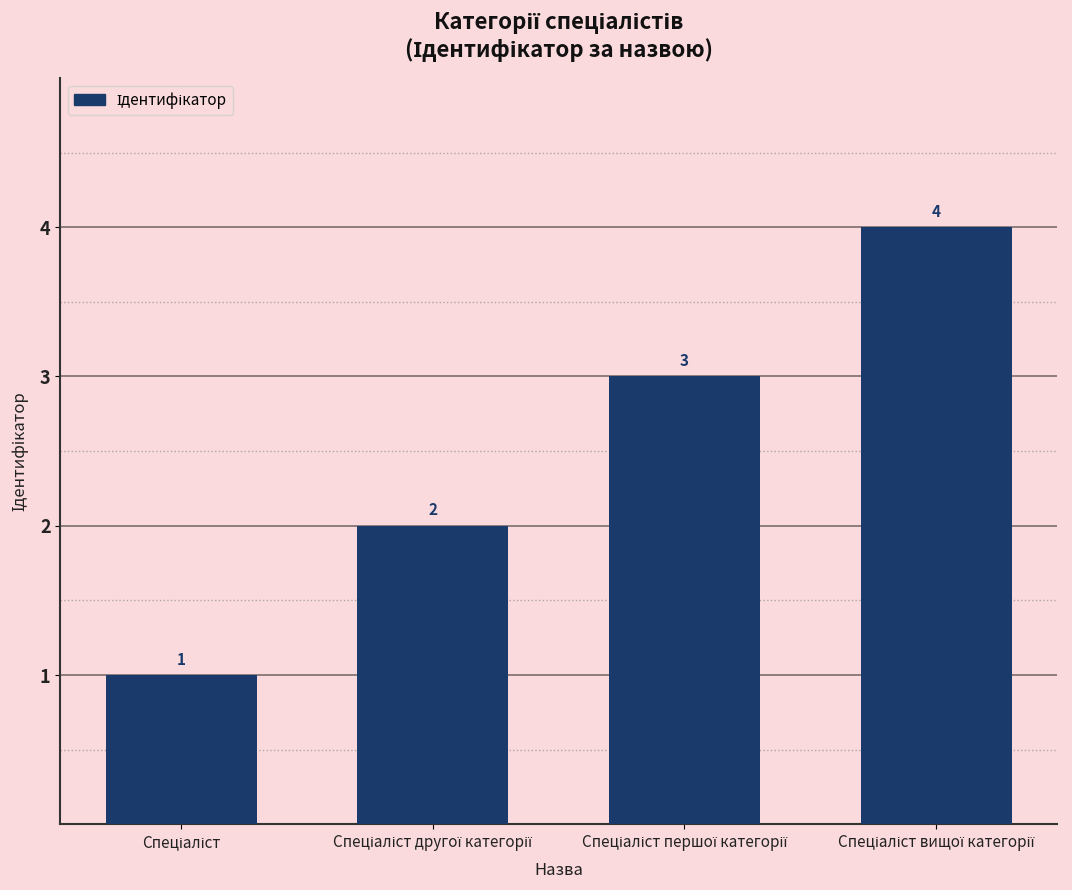

What is the difference between the maximum and minimum values?

3